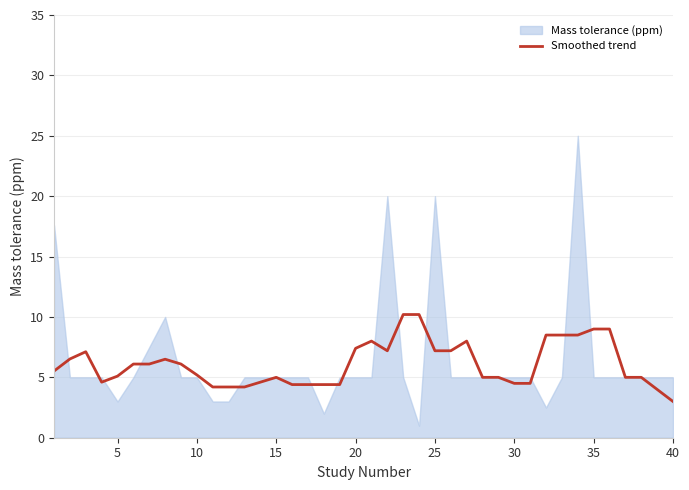

What is the lowest value of the Smoothed trend series?

3.0